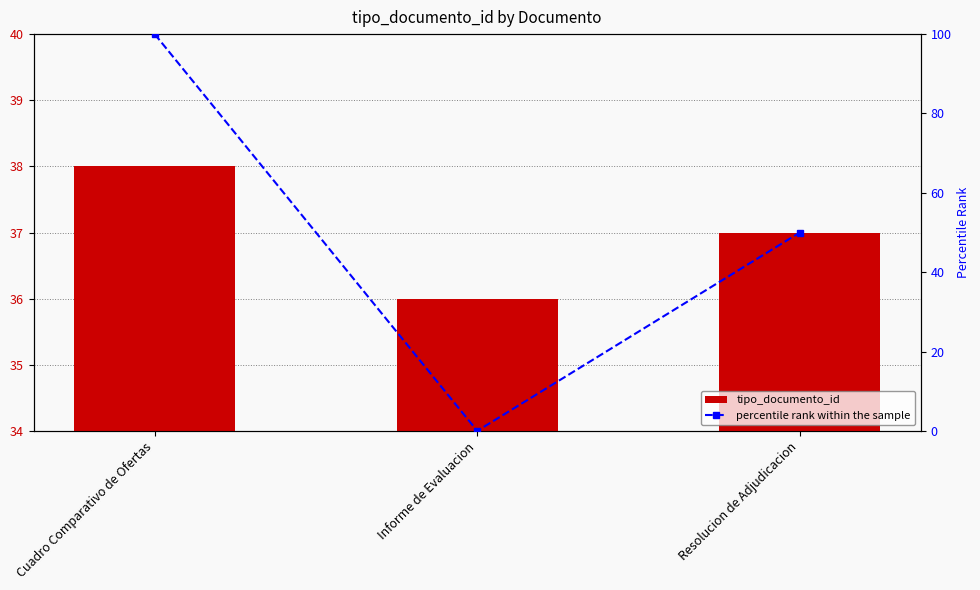

What position from the right is Resolucion de Adjudicacion?

1